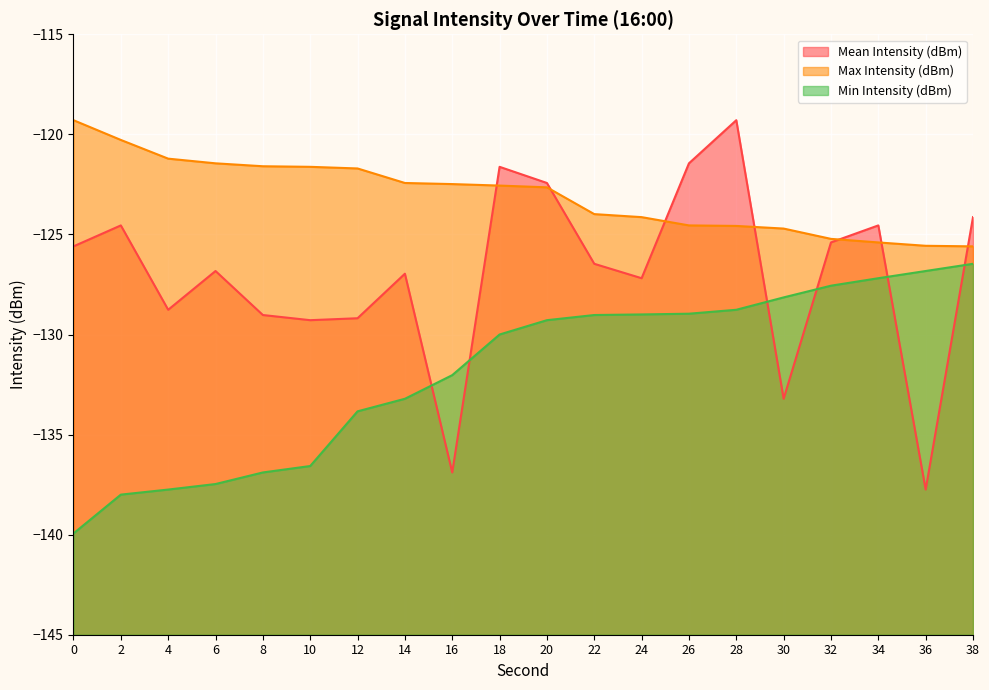

True or false: Min Intensity (dBm) and Max Intensity (dBm) cross at least once.

False